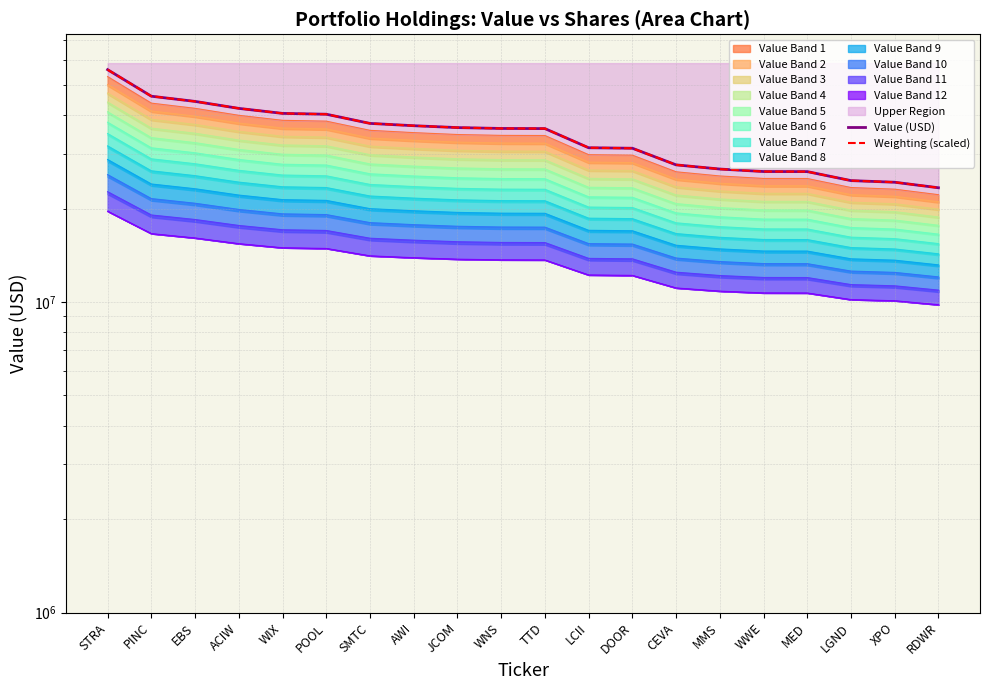

Rank the series at CEVA from lowest to highest value.

Value (USD), Weighting (scaled)